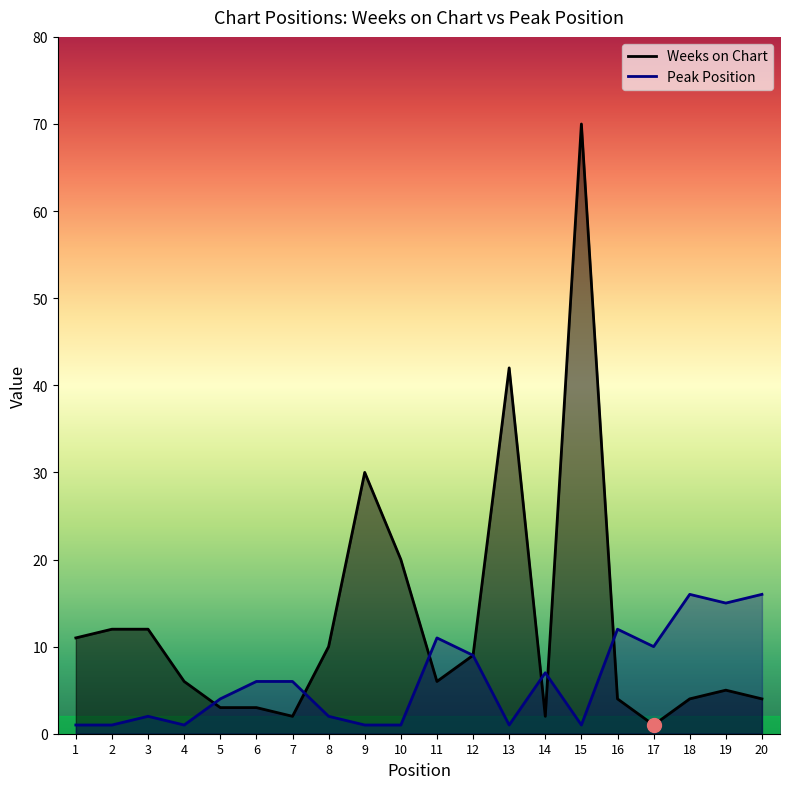

Which series changed the most between 13 and 17?

Weeks on Chart